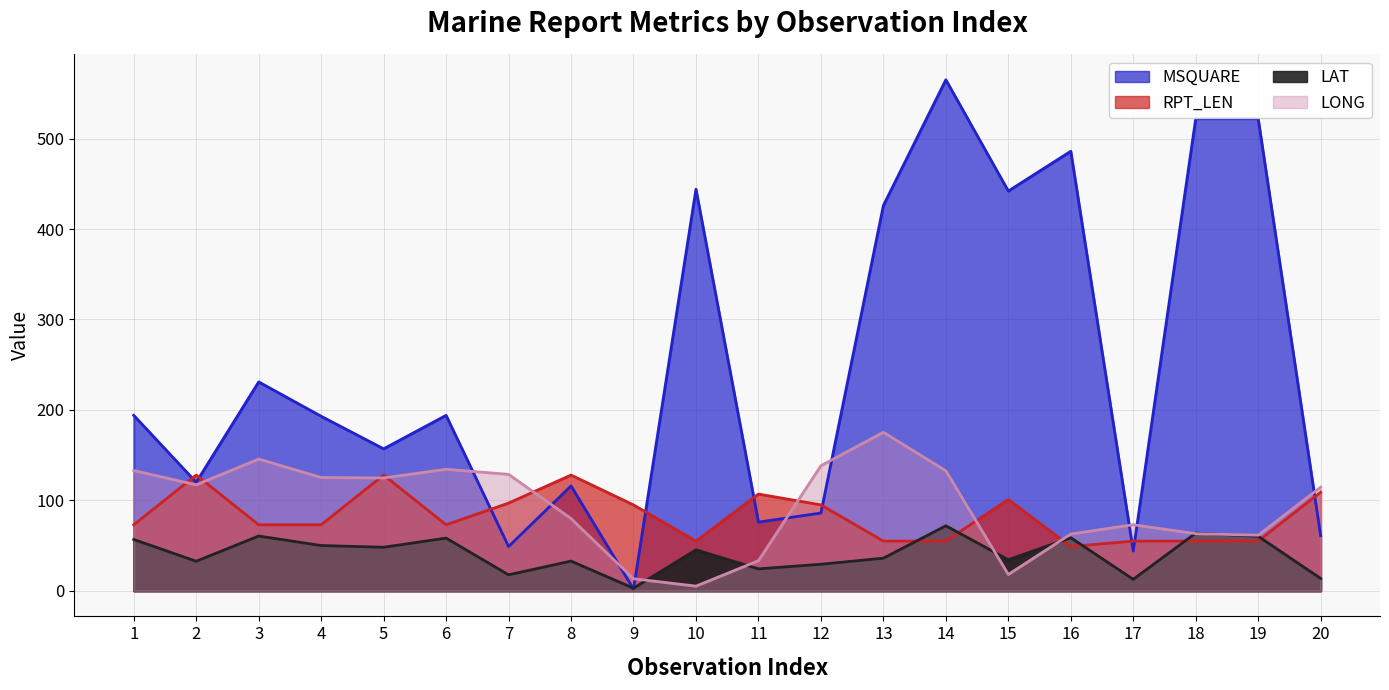

True or false: RPT_LEN has a value of 188.2 at 11.

False